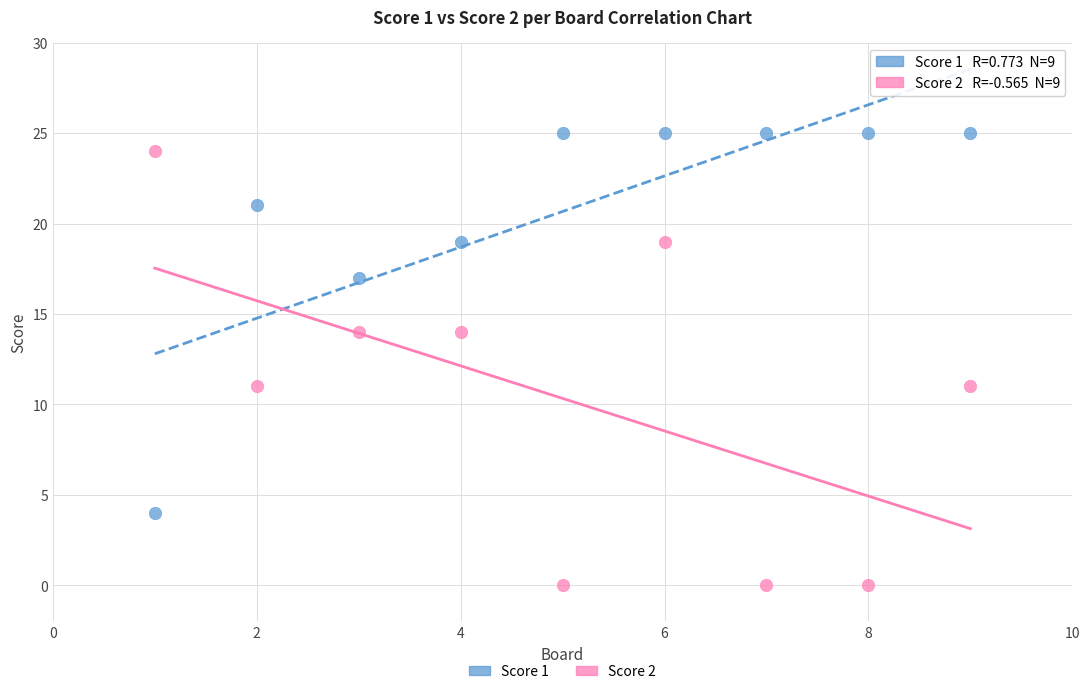

Across all data points, what is the range of Y values (max minus min)?

25